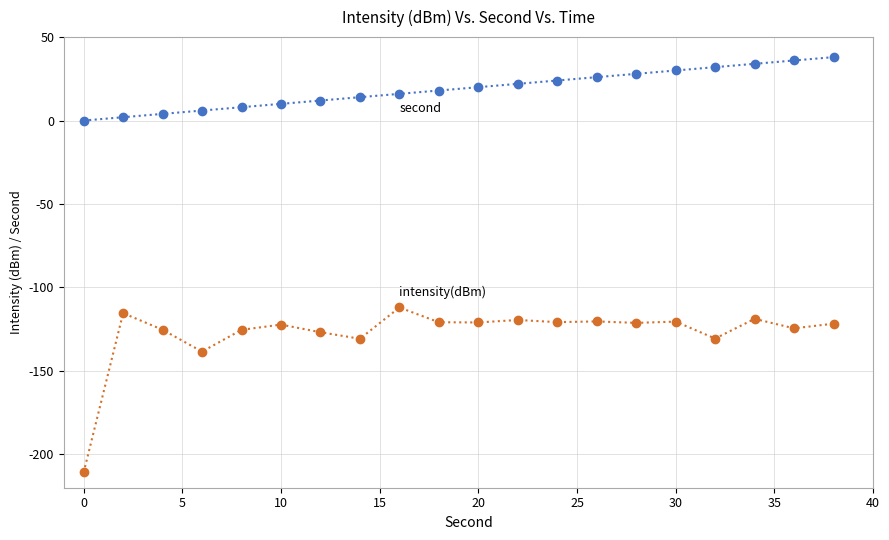

What is the maximum value shown in the chart?

38.0